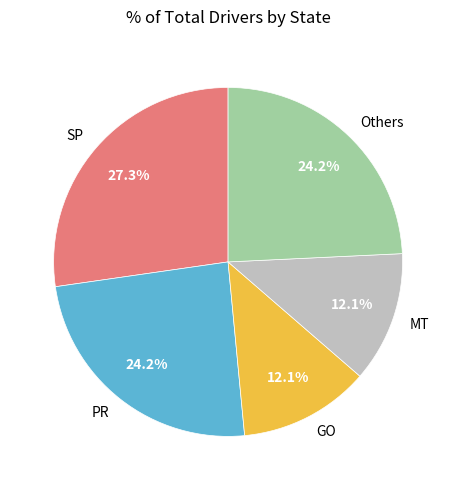

Do PR and GO together represent more than half of the pie?

No